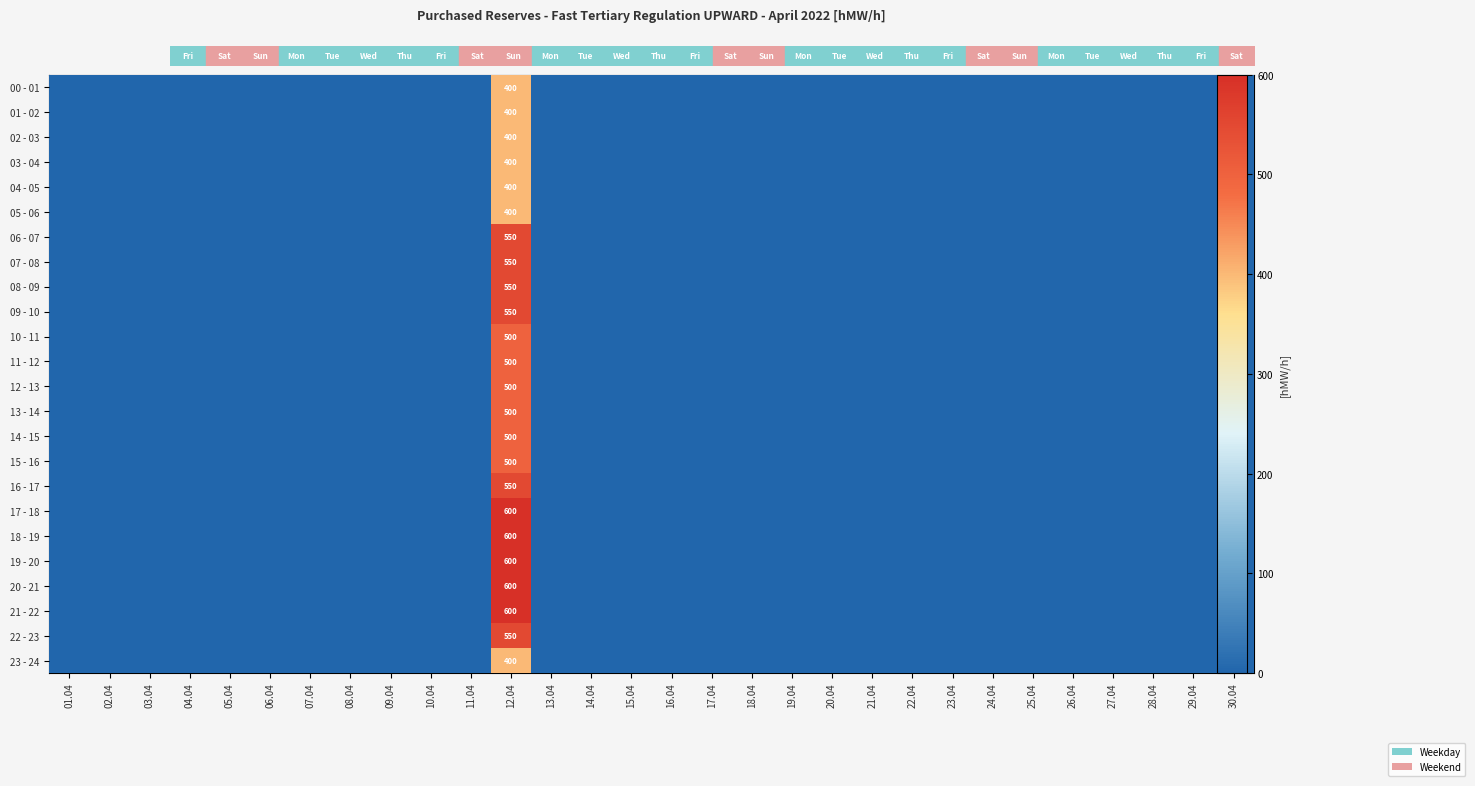

Count the number of categories in the chart.

30